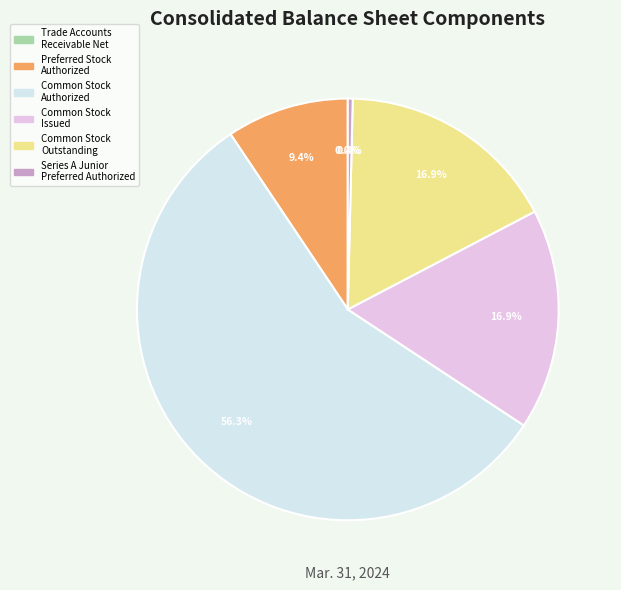

Which has a higher value, Series A Junior Preferred Authorized or Common Stock Authorized?

Common Stock Authorized